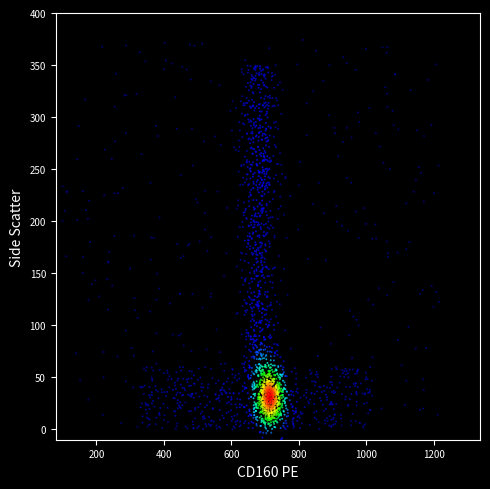

What is the range of Y values (max minus min)?

383.7